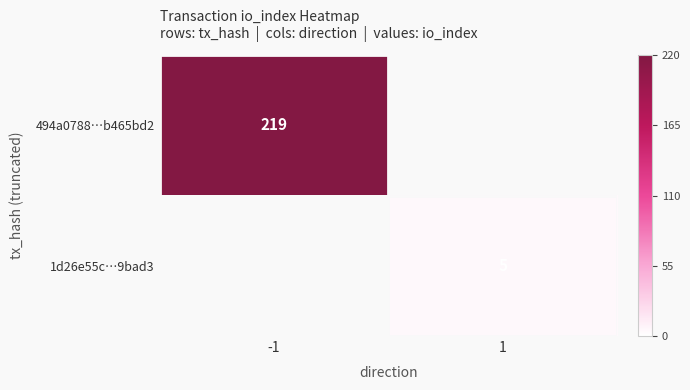

True or false: 1d26e55c…9bad3 has a value of 2 at 1.

False